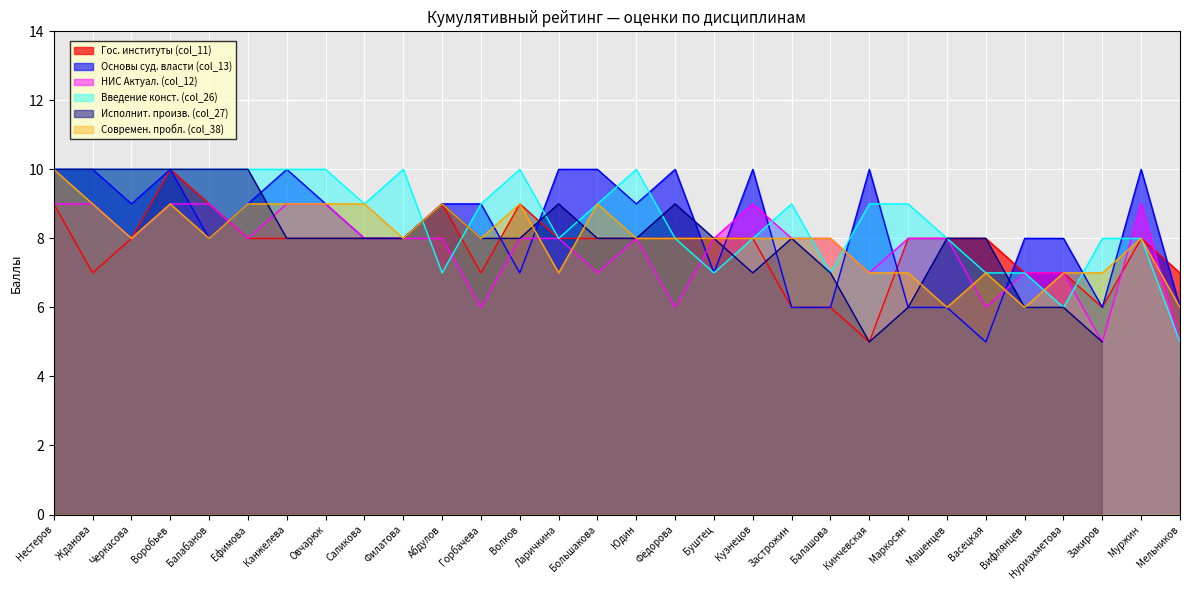

What is the difference between the highest and lowest values at Балабанов?

2